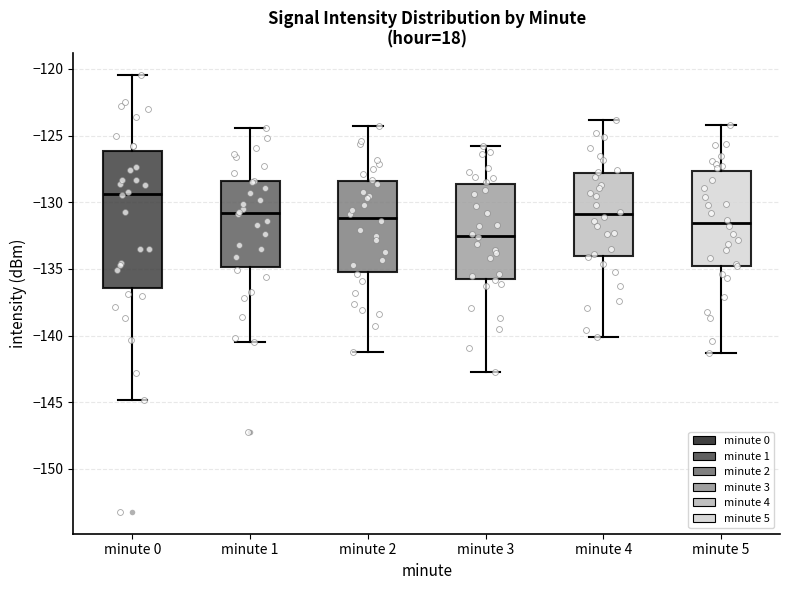

Where is the upper edge of the box for minute 0 on the y-axis? The values are not printed on the chart, so give them approximately, as read against the axis.

-126.0